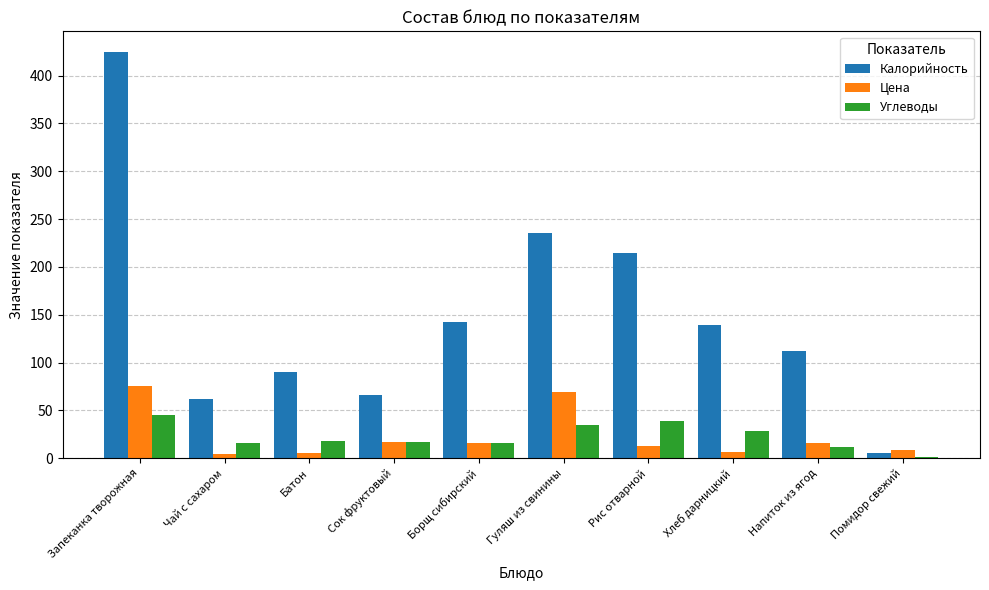

Is the value of Углеводы at Рис отварной greater than the value of Цена at Батон?

Yes